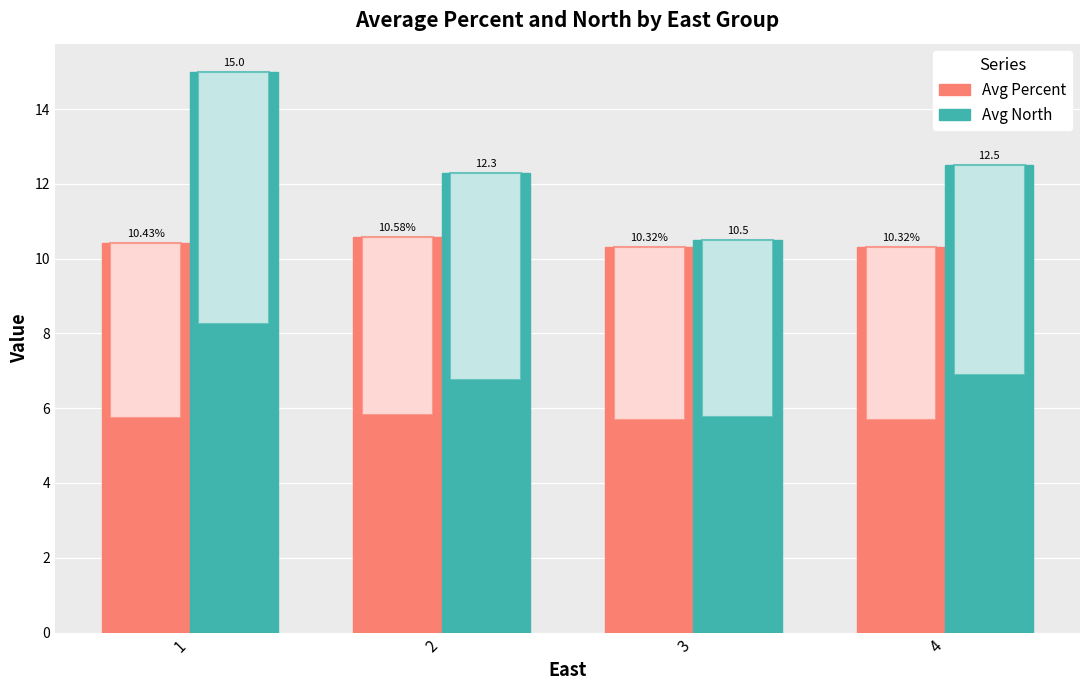

What is the average value of the Avg North series?

12.6